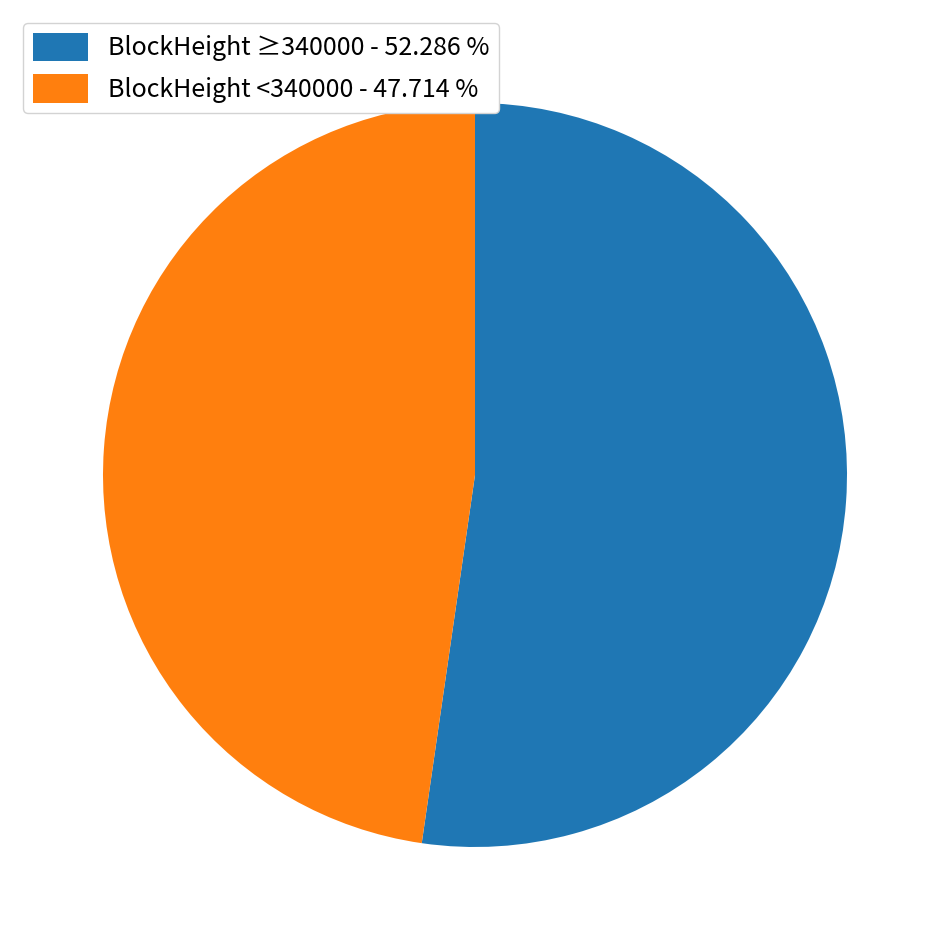

Does any single category account for the majority?

Yes